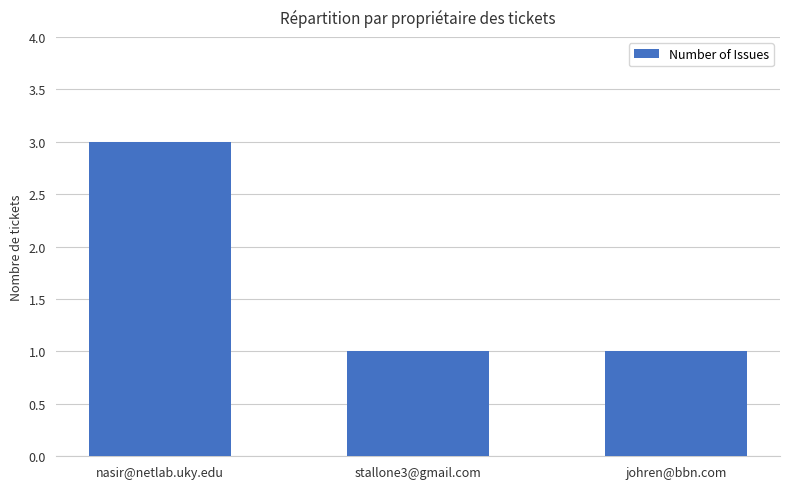

At which category does the chart reach its peak across all series?

nasir@netlab.uky.edu